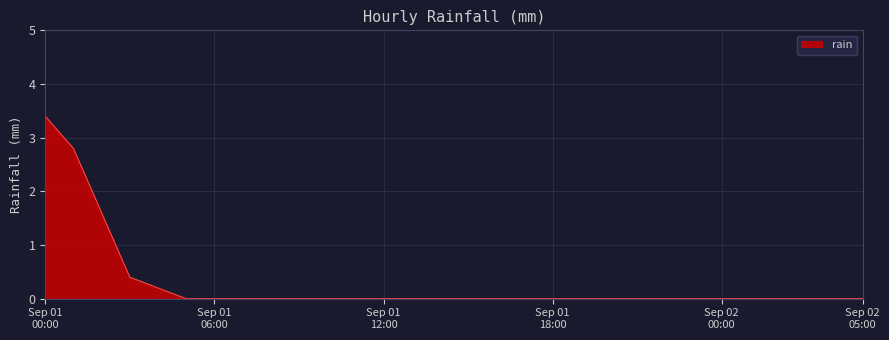

What is the maximum value shown in the chart?

3.4